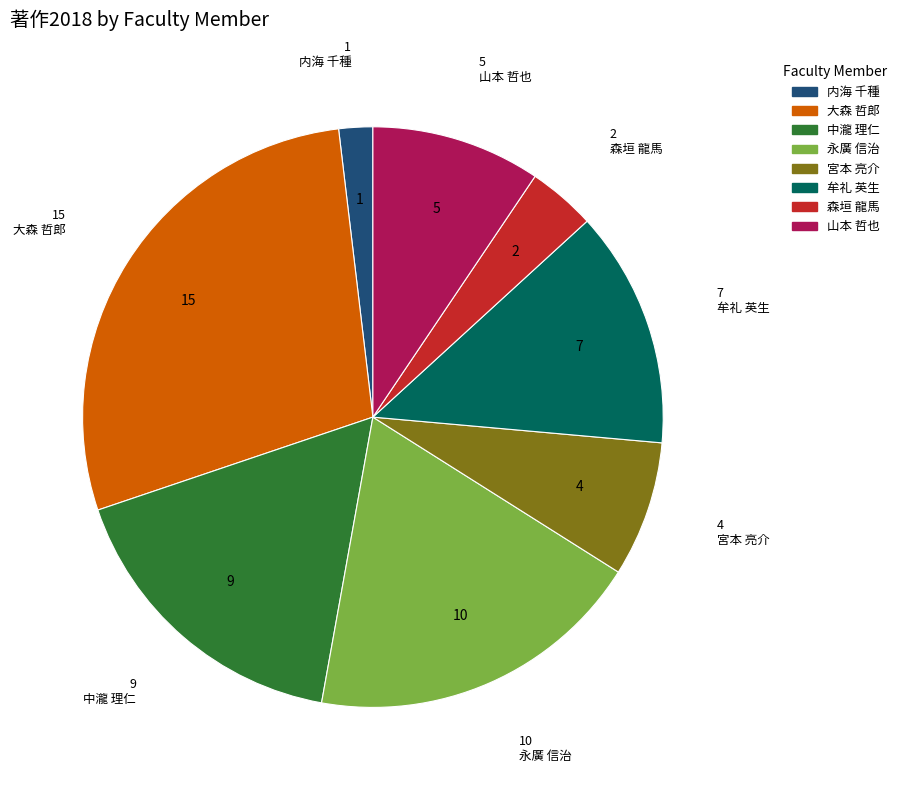

Is 永廣 信治 the majority of the pie?

No